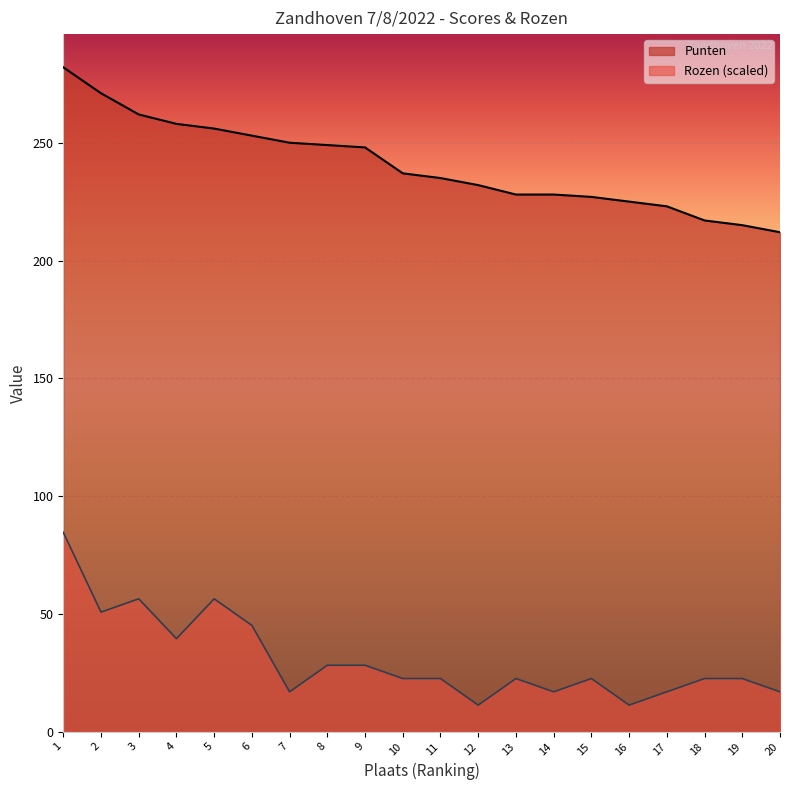

What is the smallest value displayed?

11.3